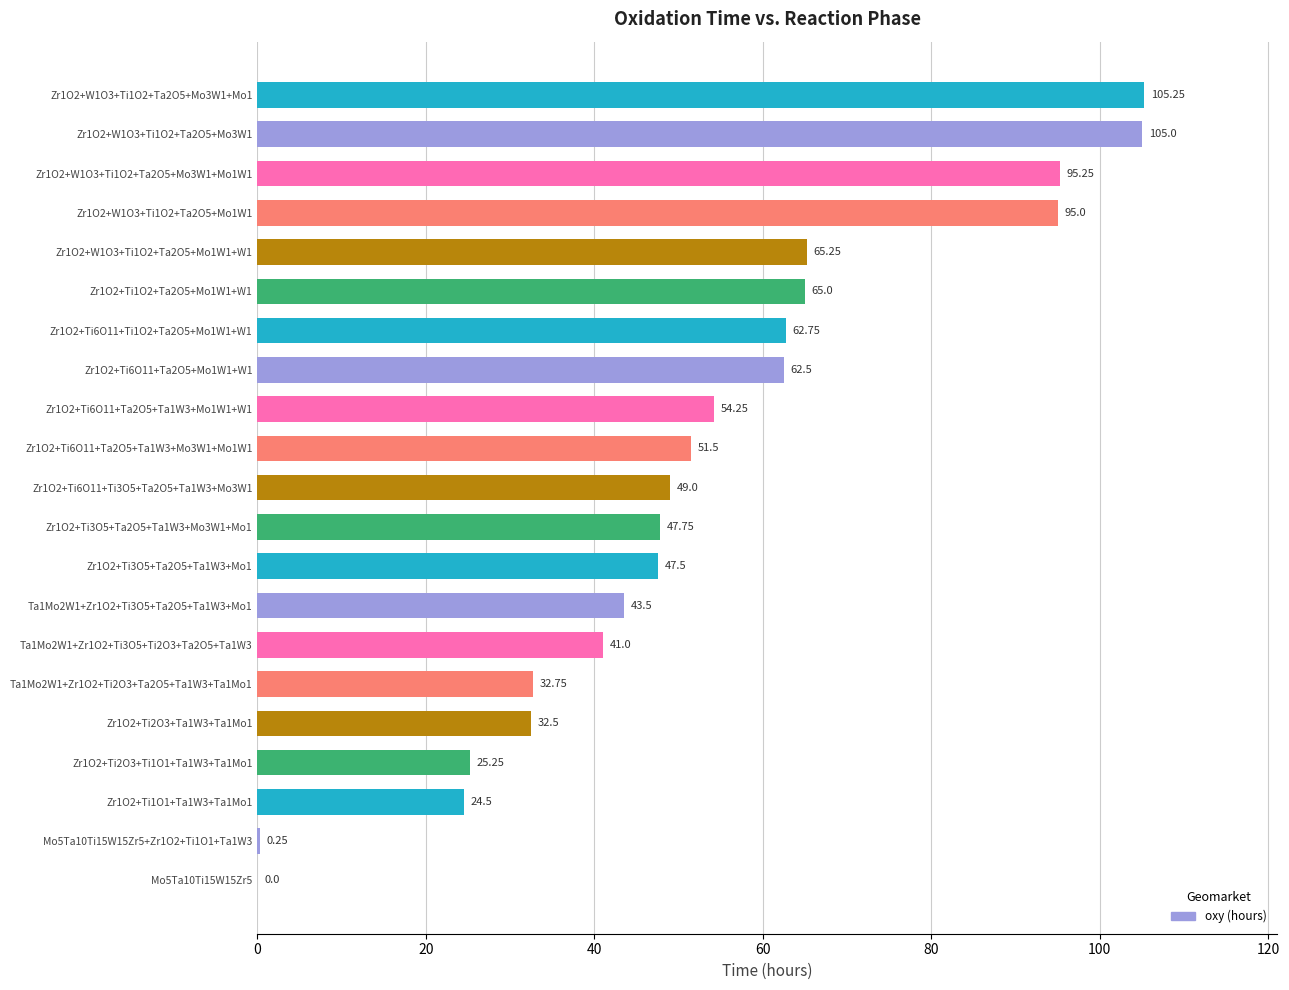

What is the ratio of the value at Zr1O2+Ti2O3+Ti1O1+Ta1W3+Ta1Mo1 to the value at Zr1O2+Ti3O5+Ta2O5+Ta1W3+Mo3W1+Mo1?

0.5